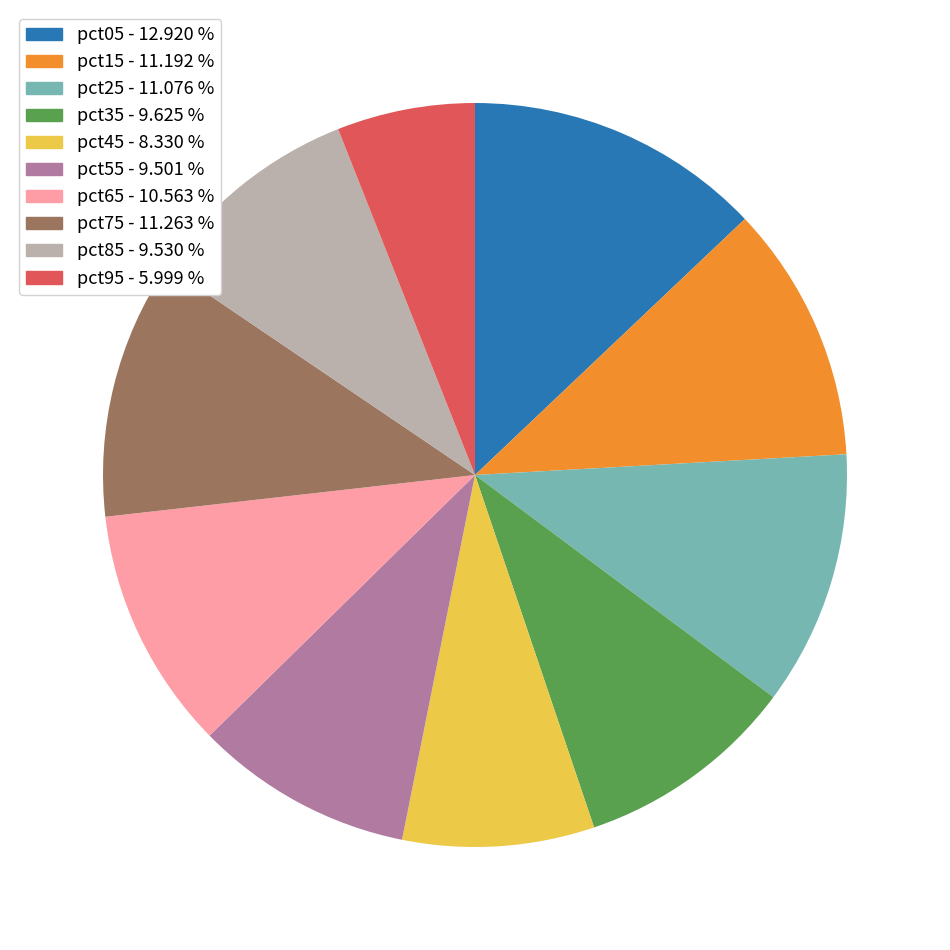

Is pct95 the majority of the pie?

No